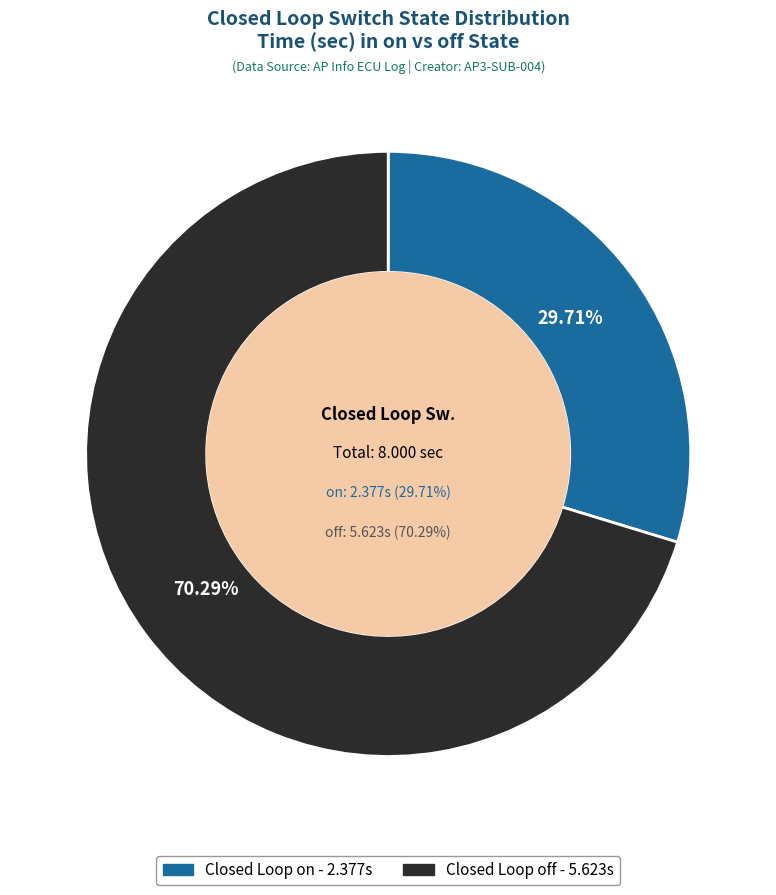

Is it true that off is 70% of the pie?

True